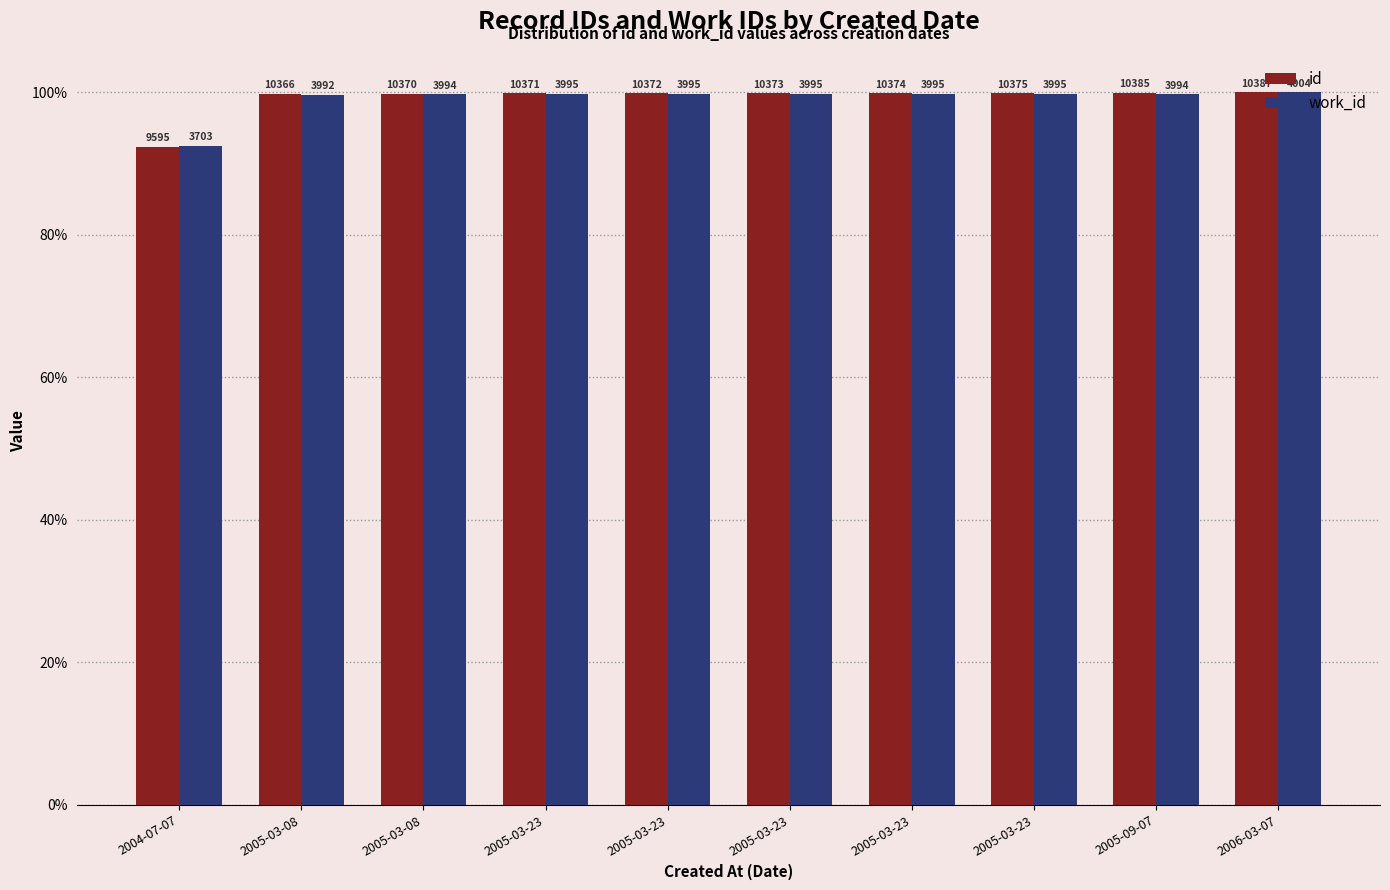

How many groups of bars are there?

10